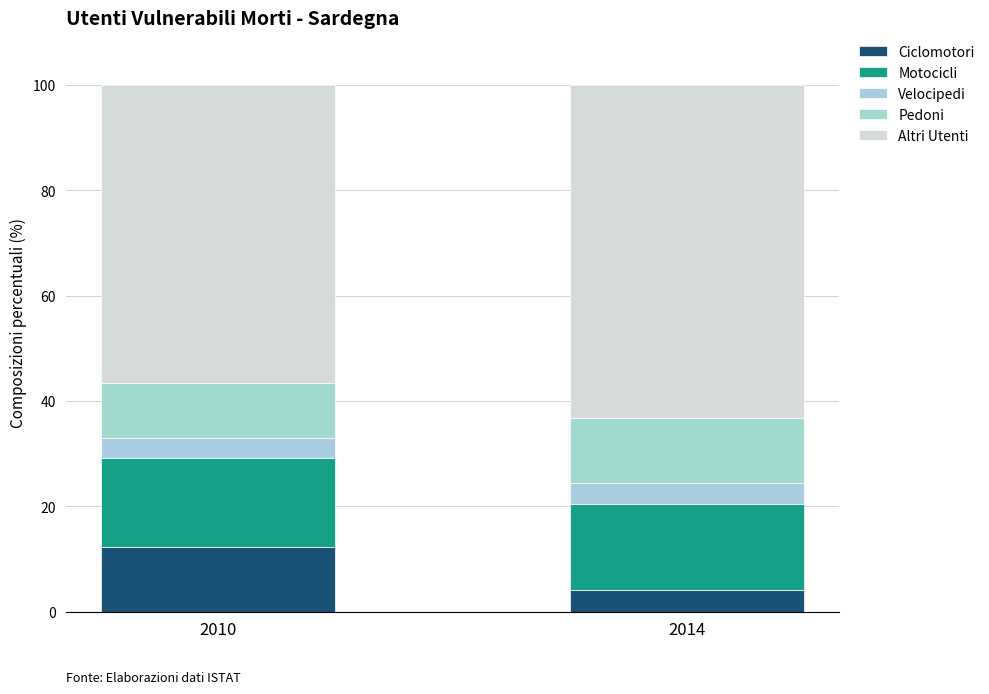

Rank the categories by Motocicli value from lowest to highest.

2014, 2010